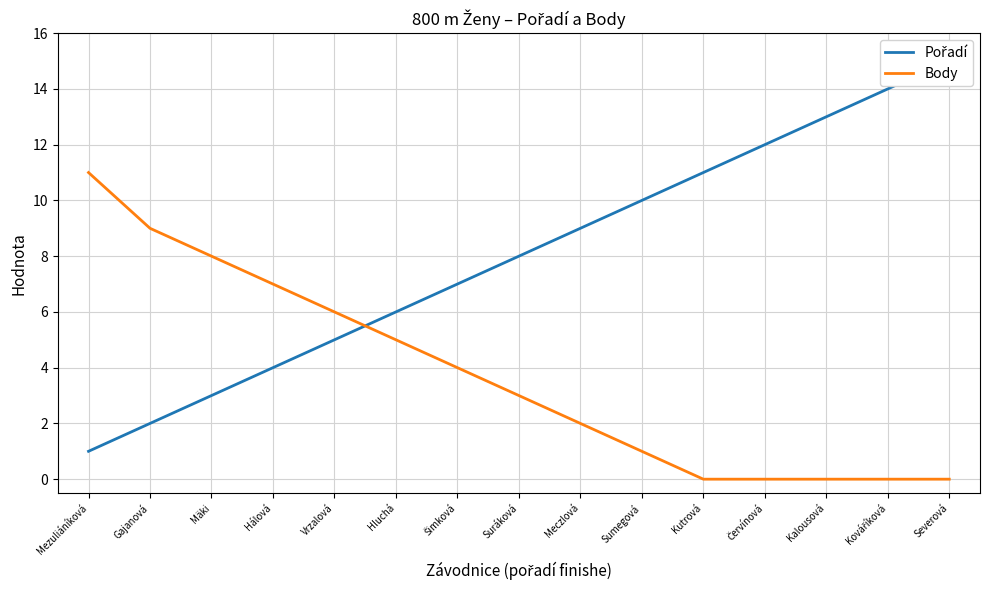

Does the chart display data point markers on the line(s)?

No